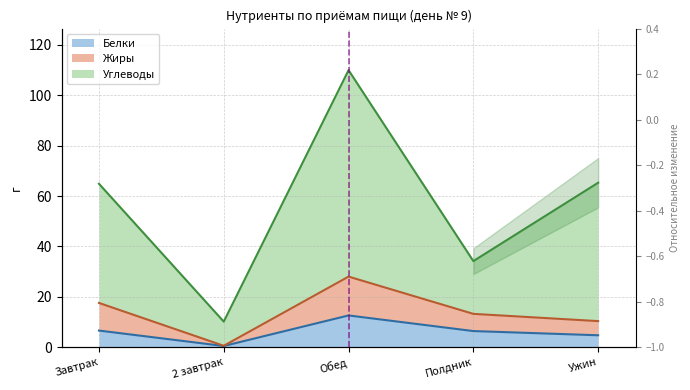

What is the maximum value for Углеводы?

110.0